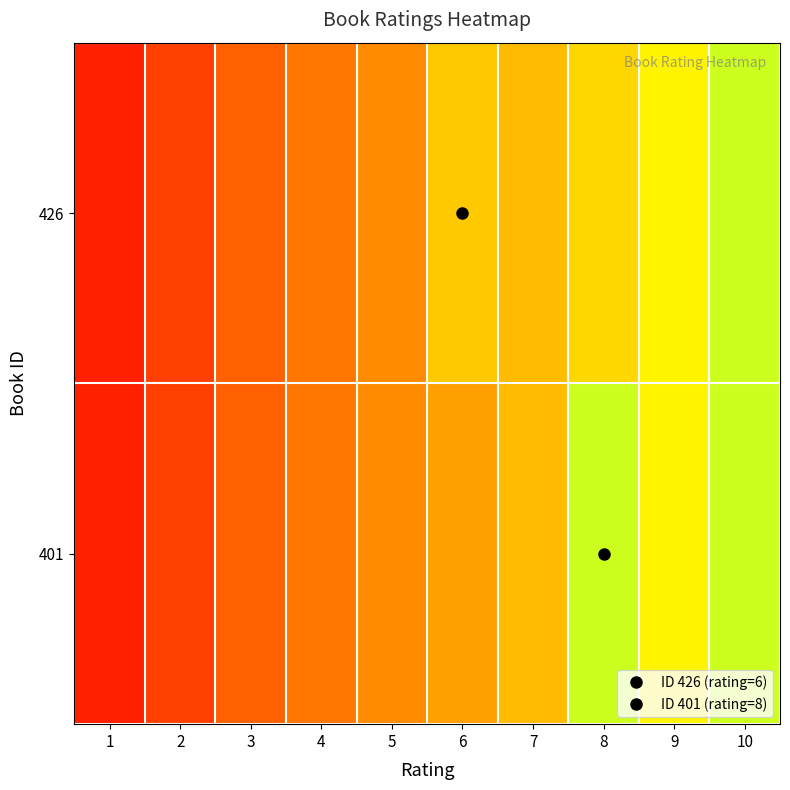

List the series in order of their overall mean, lowest first.

426, 401